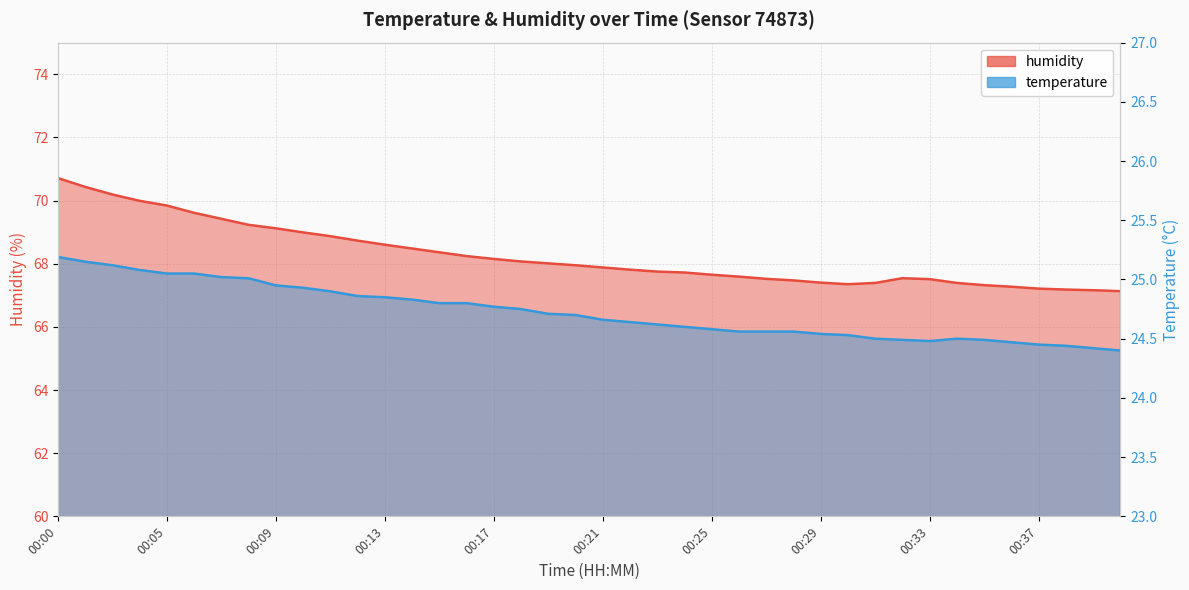

True or false: humidity and temperature cross at least once.

False